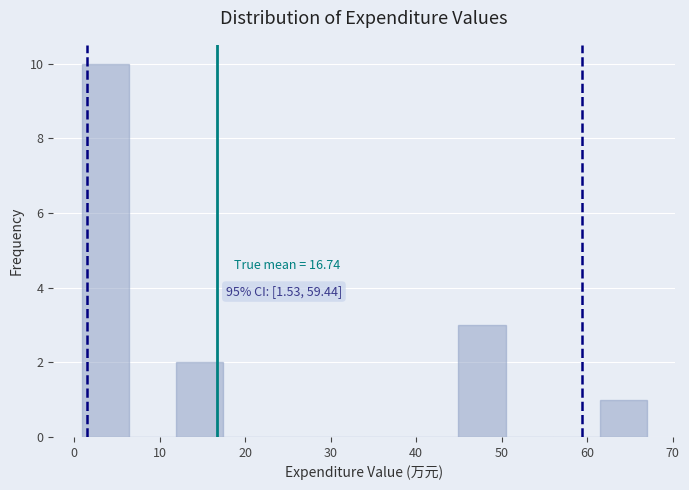

Which range on the x-axis has the tallest bar?

1 to 6